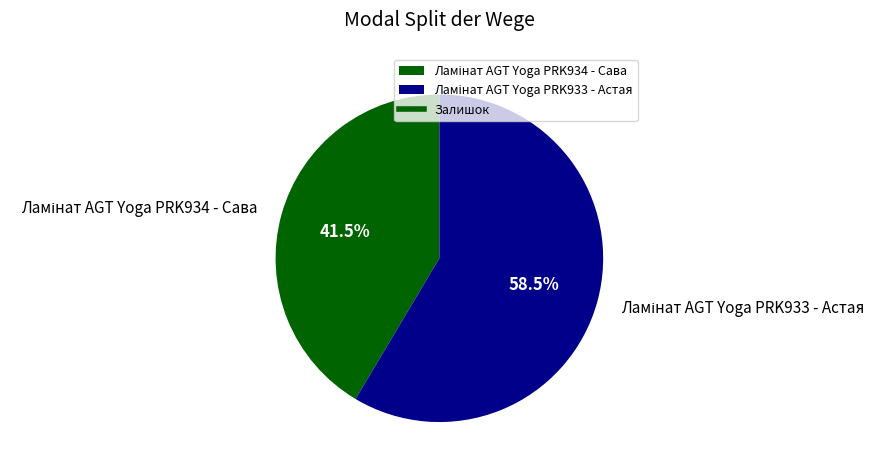

Is there a majority slice in this chart?

Yes